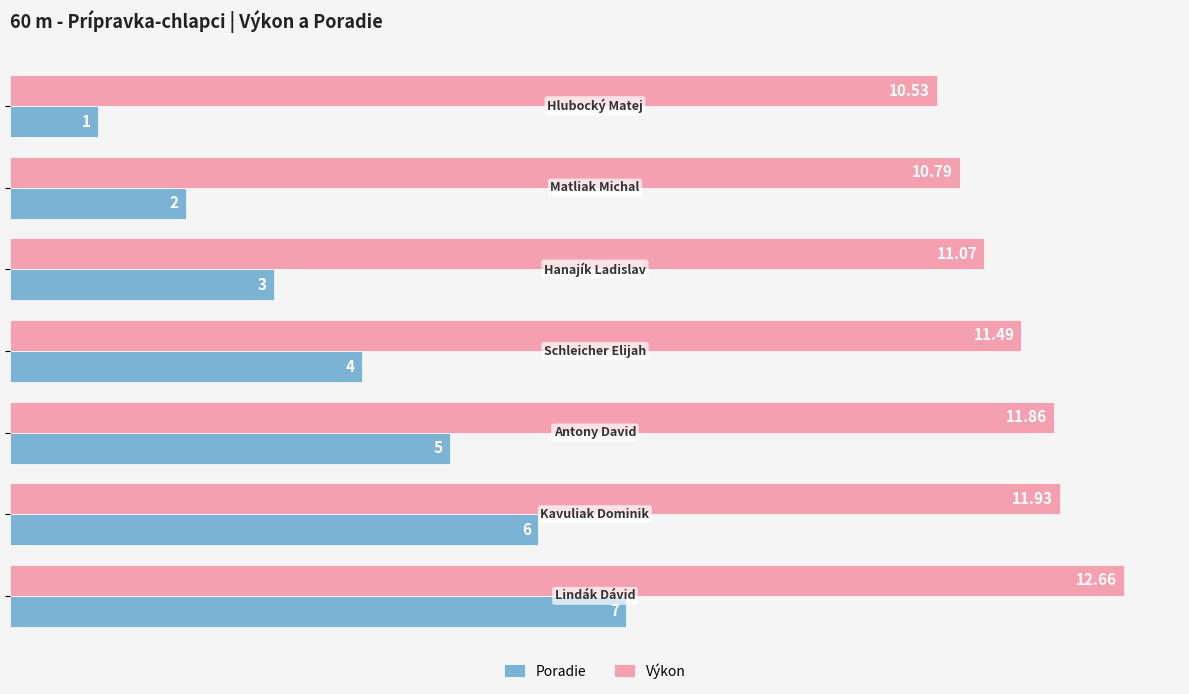

At how many categories does at least one series exceed 11?

5